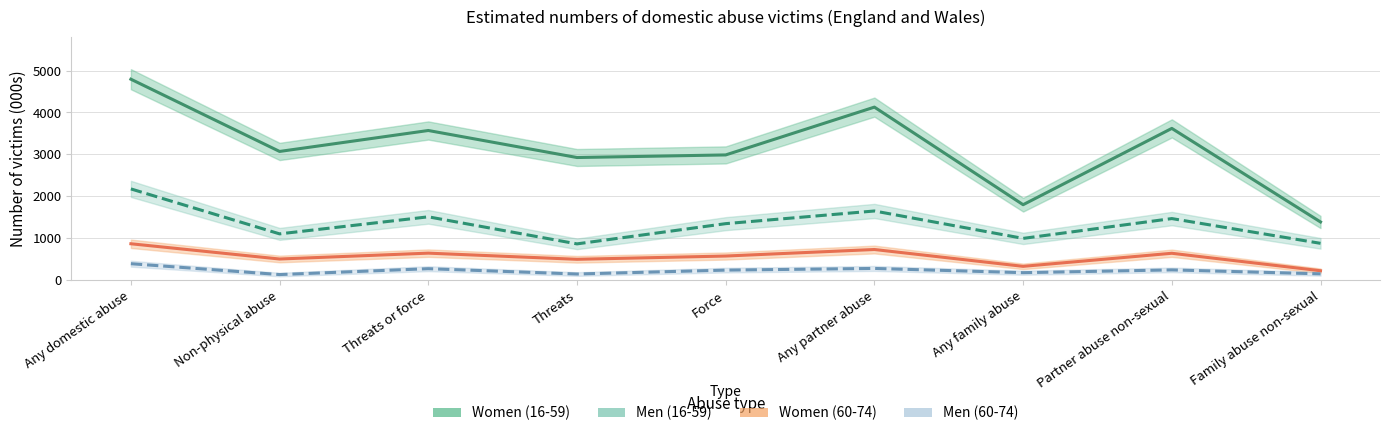

What is the total value across all series at Non-physical abuse?

4808